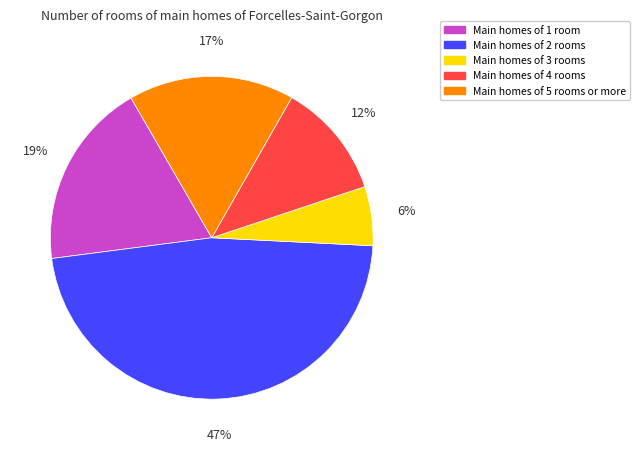

To the nearest percent, what is the average slice percentage?

20%